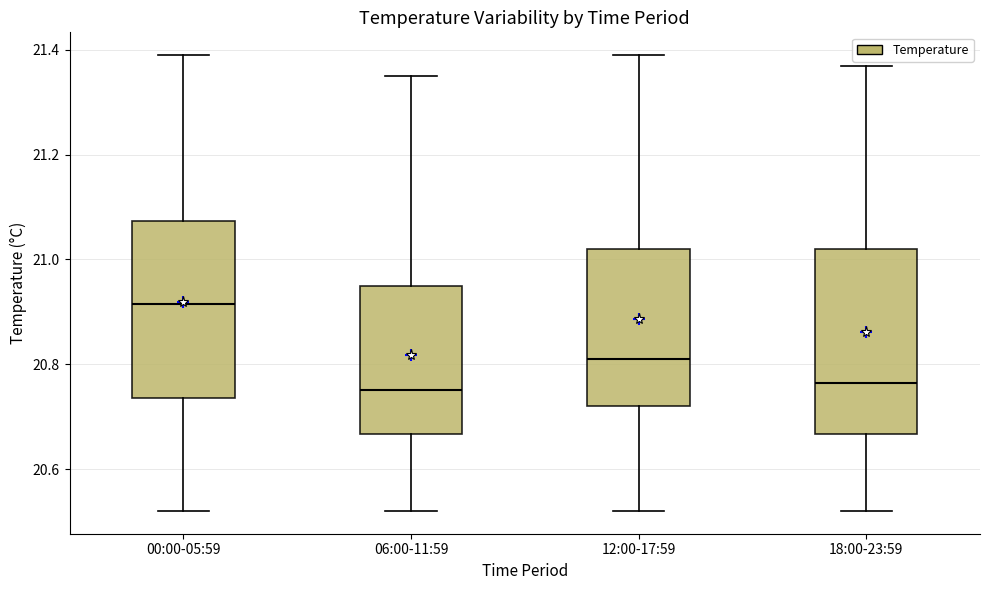

Where does the upper whisker of the box for 00:00-05:59 end on the y-axis? The values are not printed on the chart, so give them approximately, as read against the axis.

21.40